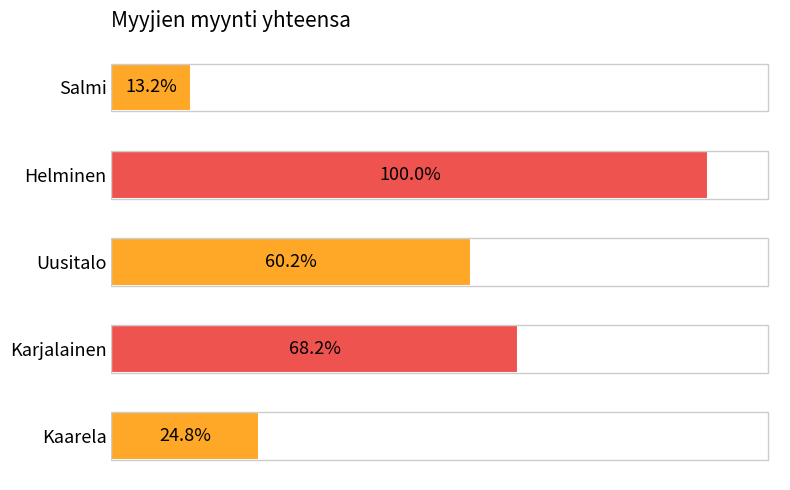

Does the chart contain stacked bars?

No